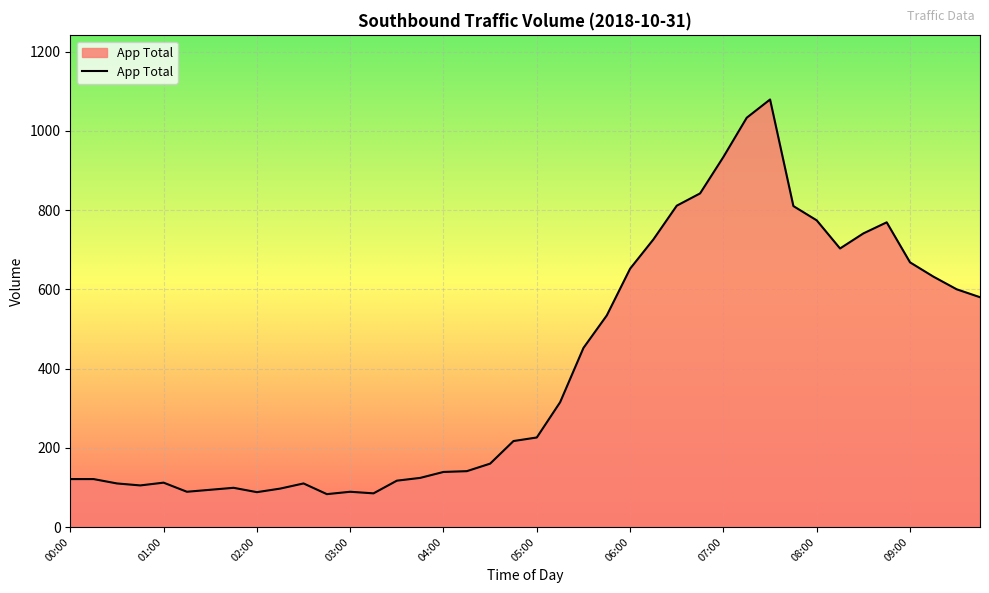

What is the minimum value shown in the chart?

83